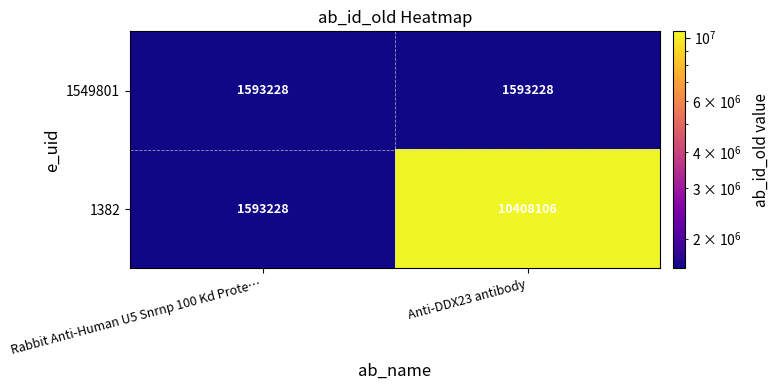

Read the 1382 value at Anti-DDX23 antibody.

10408106